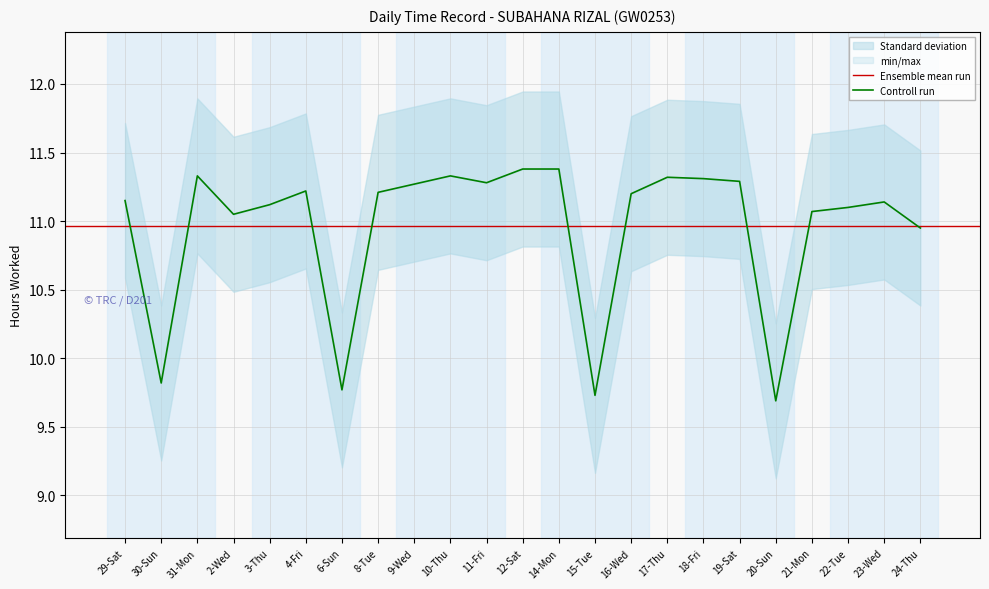

Which label corresponds to the largest value in the chart?

12-Sat